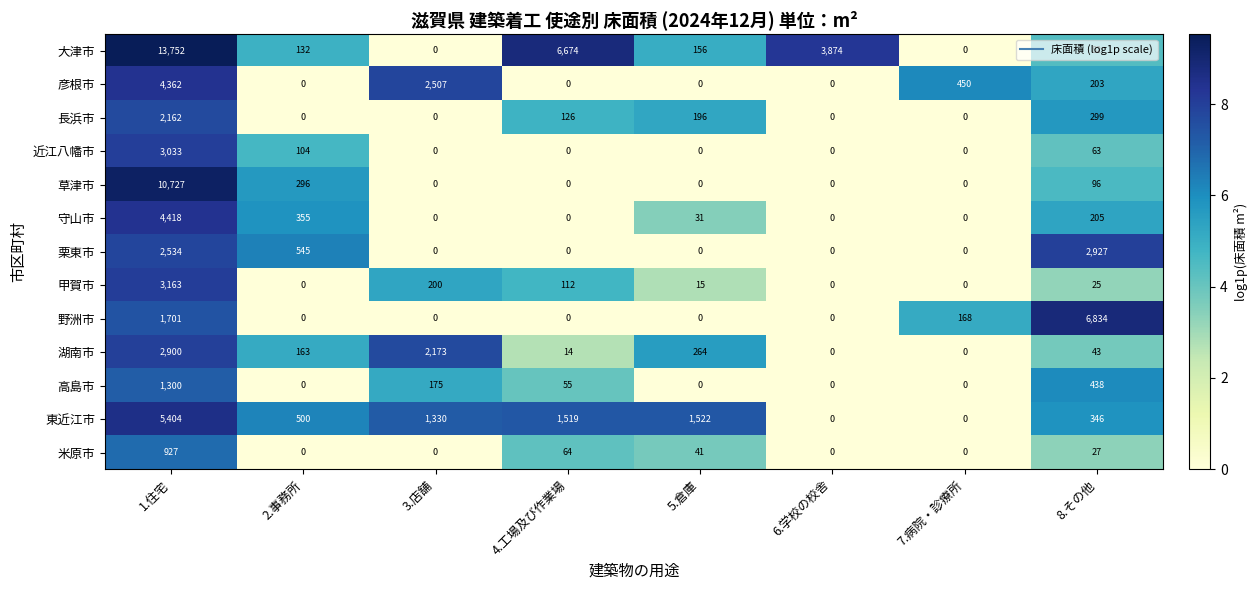

How many data points does each series have?

8